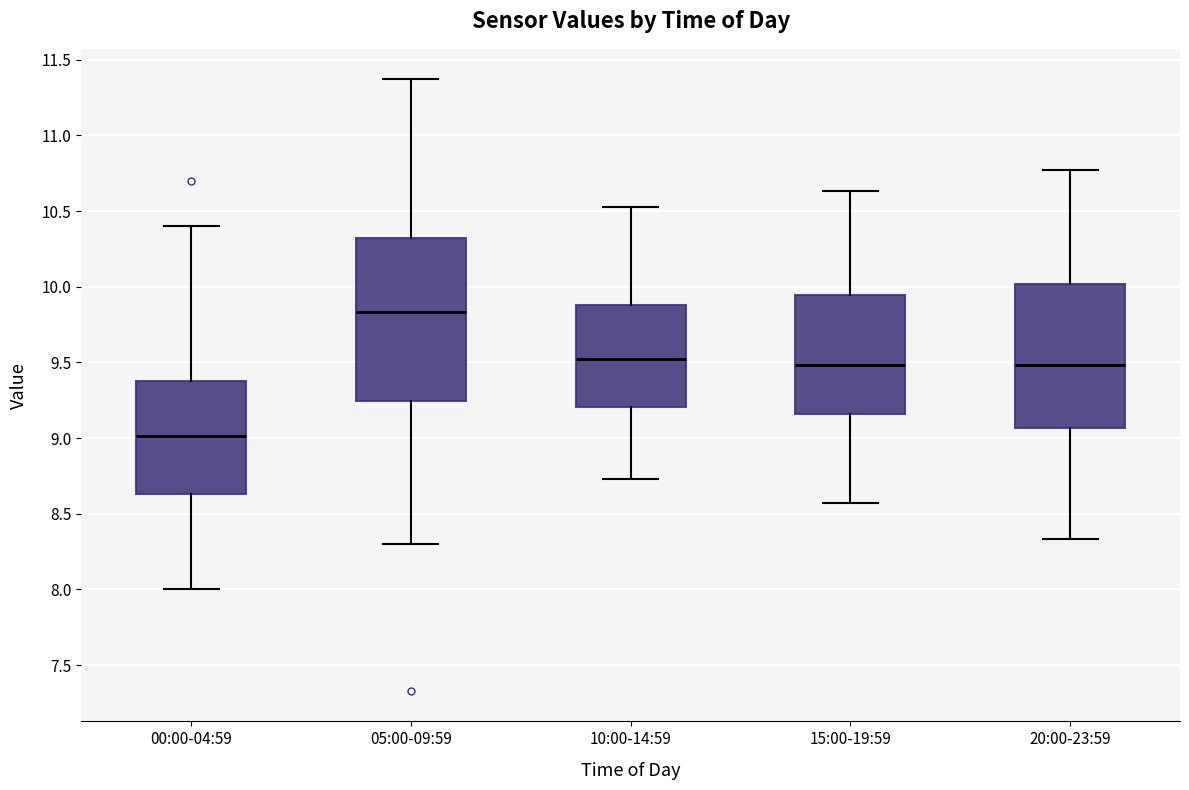

Which box's median line is the lowest?

00:00-04:59